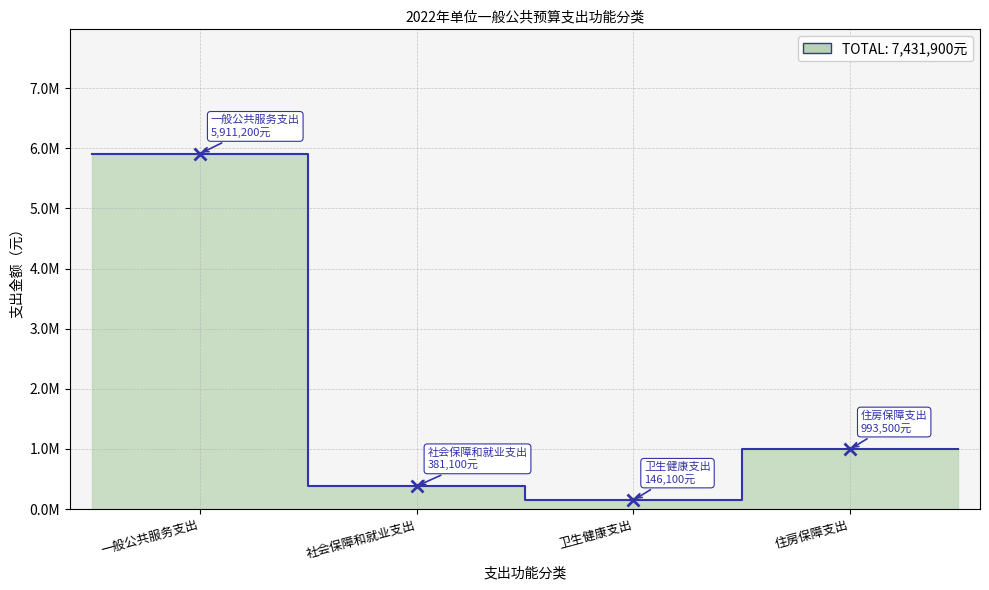

What position from the right is 社会保障和就业支出?

3